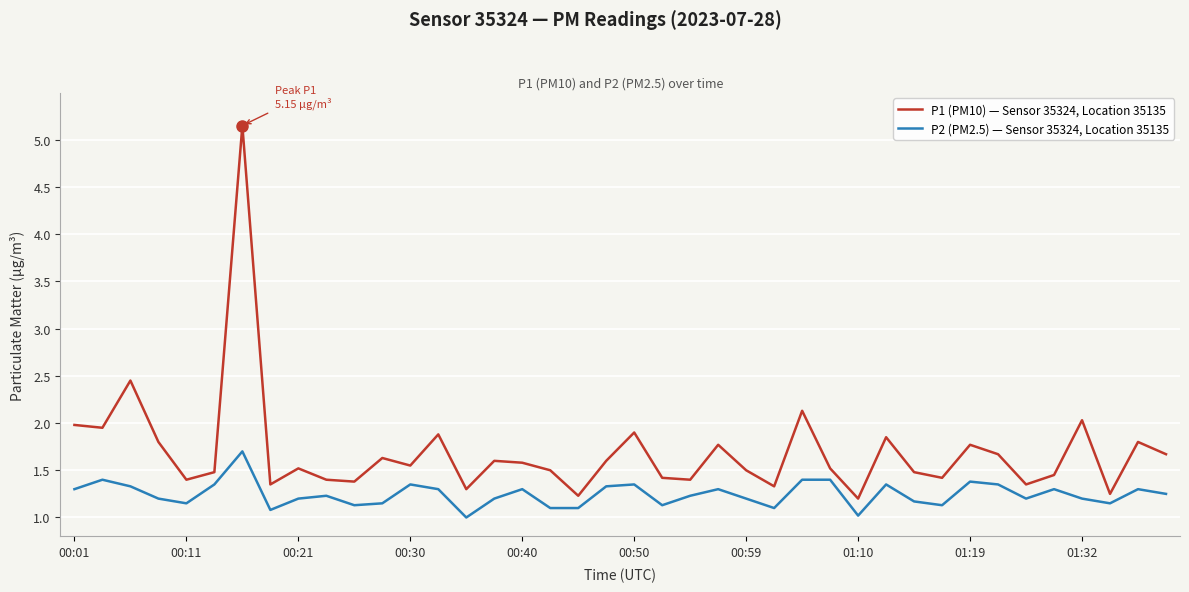

True or false: P1 (PM10) — Sensor 35324, Location 35135 and P2 (PM2.5) — Sensor 35324, Location 35135 intersect in this chart.

False